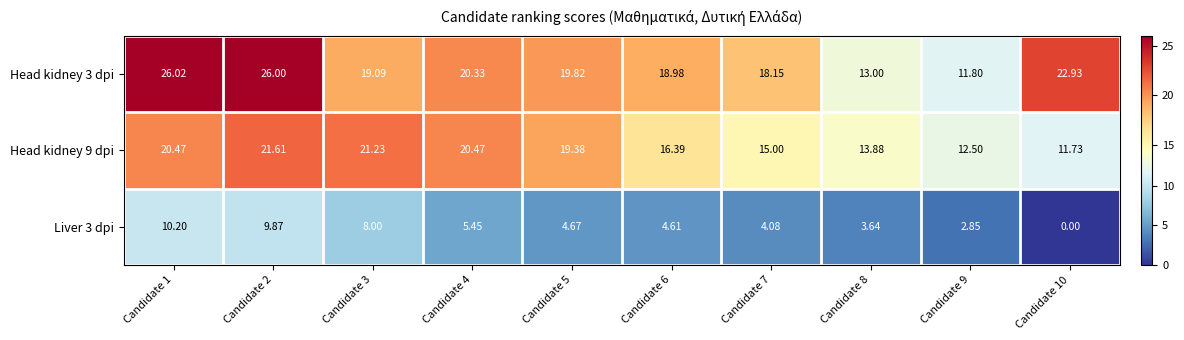

Is the value of Head kidney 3 dpi at Candidate 2 greater than the value of Liver 3 dpi at Candidate 4?

Yes